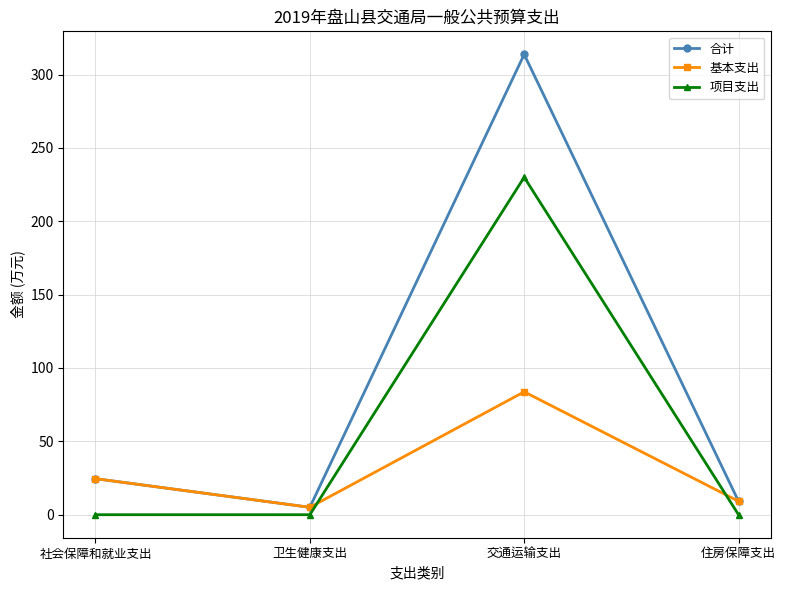

Reading left to right, what are all the values shown in this chart?

合计: 社会保障和就业支出=24.6	卫生健康支出=5.0	交通运输支出=313.8	住房保障支出=9.2
基本支出: 社会保障和就业支出=24.6	卫生健康支出=5.0	交通运输支出=83.8	住房保障支出=9.2
项目支出: 社会保障和就业支出=0.0	卫生健康支出=0.0	交通运输支出=230.0	住房保障支出=0.0